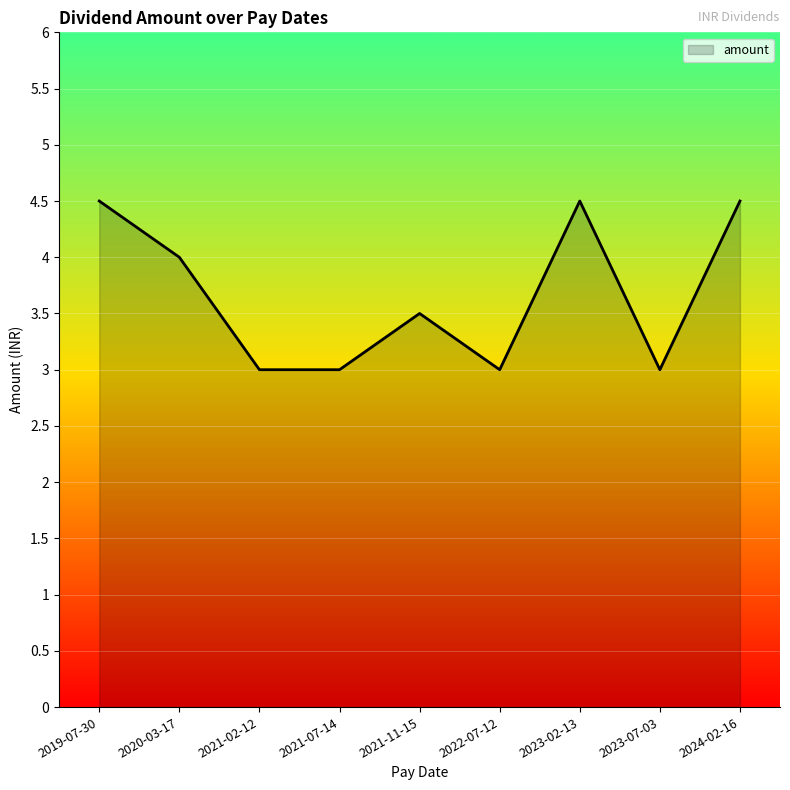

How many lines are shown in the chart?

1